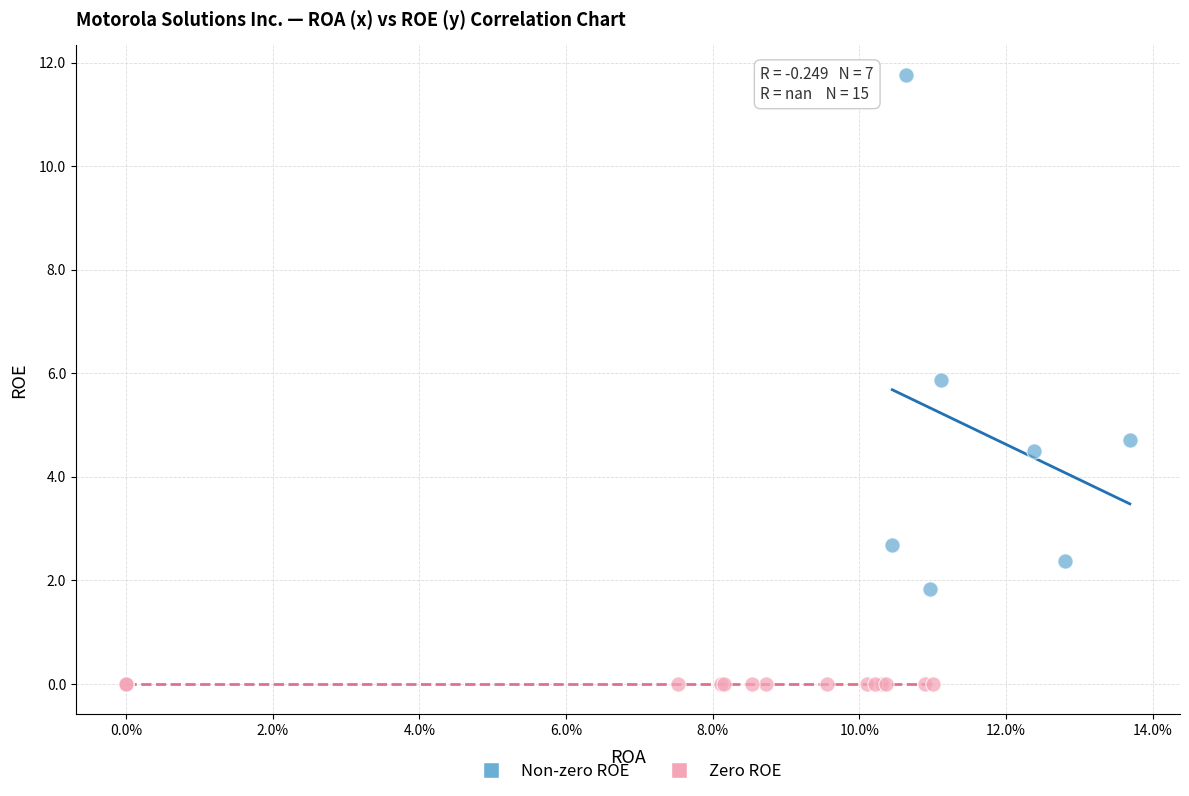

What are all the series names shown in the legend?

Non-zero ROE, Zero ROE